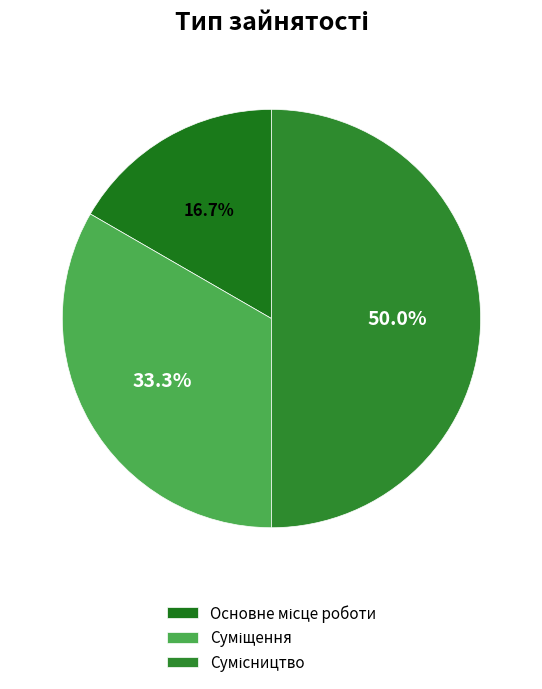

Which category has the biggest portion of the pie?

Сумісництво